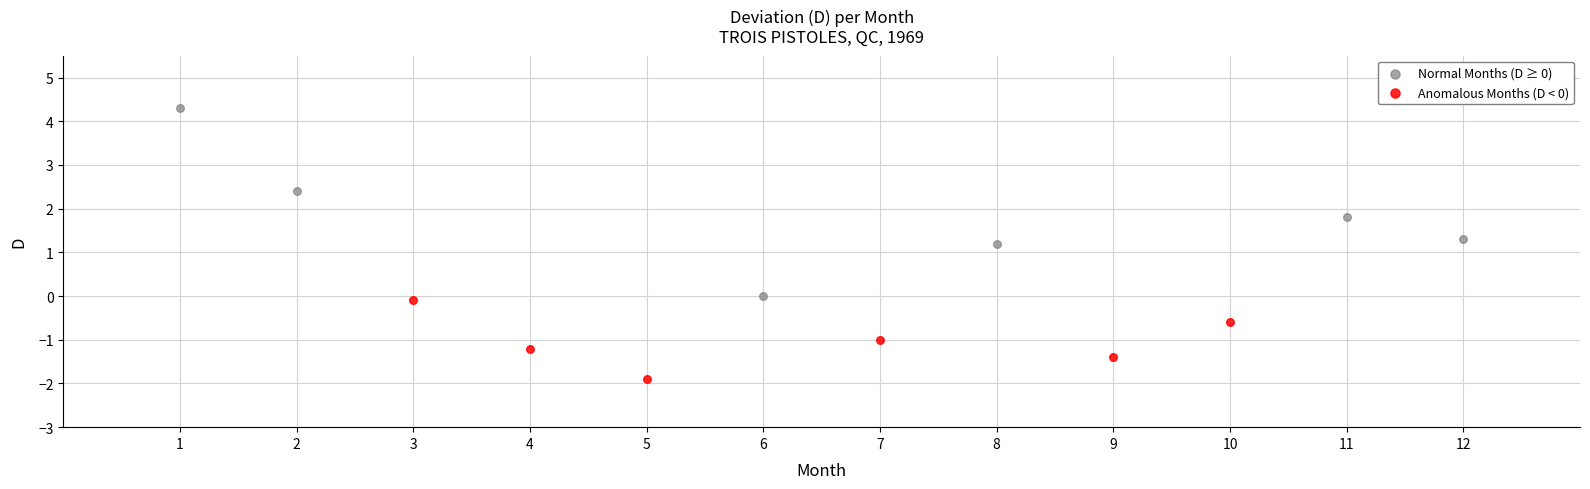

Which series reaches the minimum Y coordinate?

Anomalous Months (D < 0)